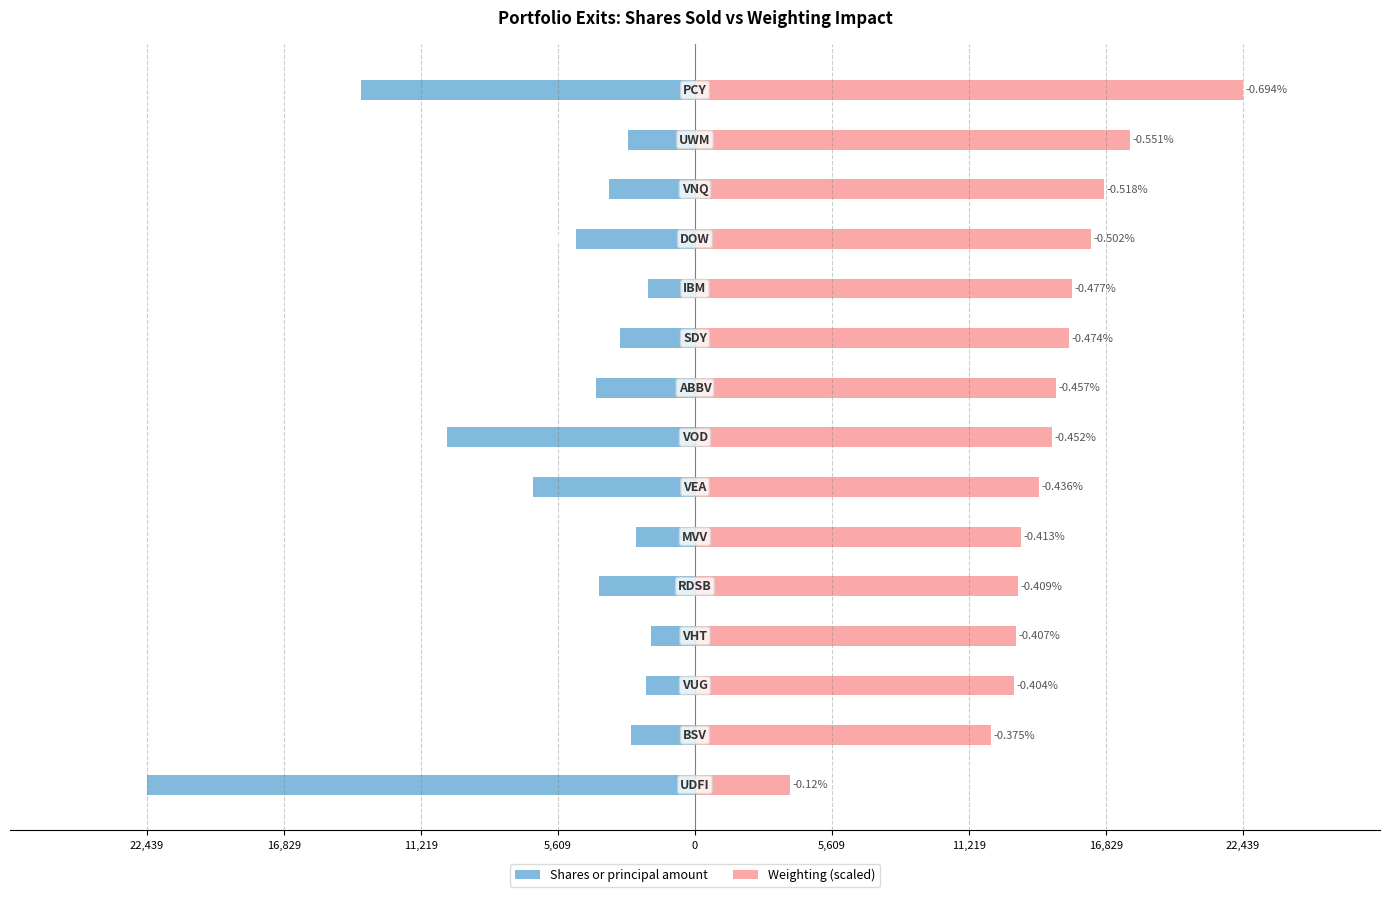

What is the difference between the maximum and minimum values in the Weighting (scaled) series?

18559.1